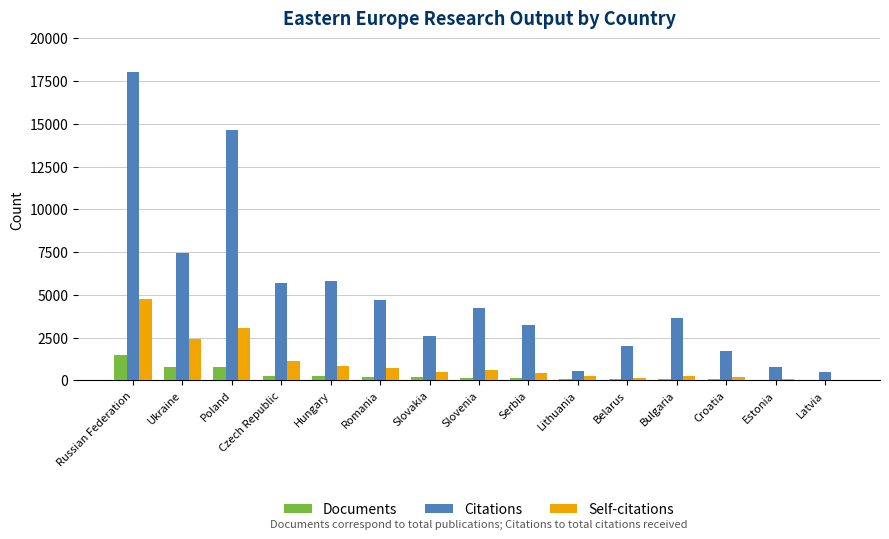

Which label corresponds to the largest value in the chart?

Russian Federation